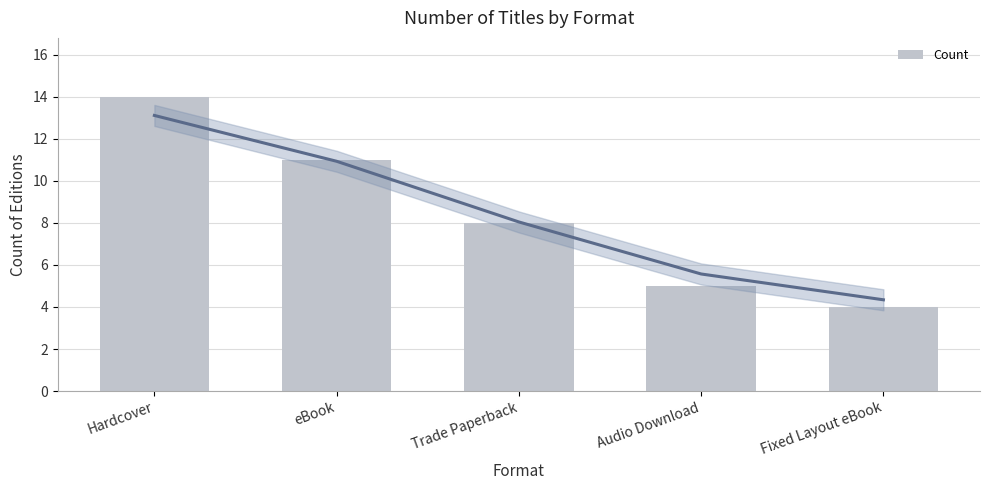

What is the greatest value displayed?

14